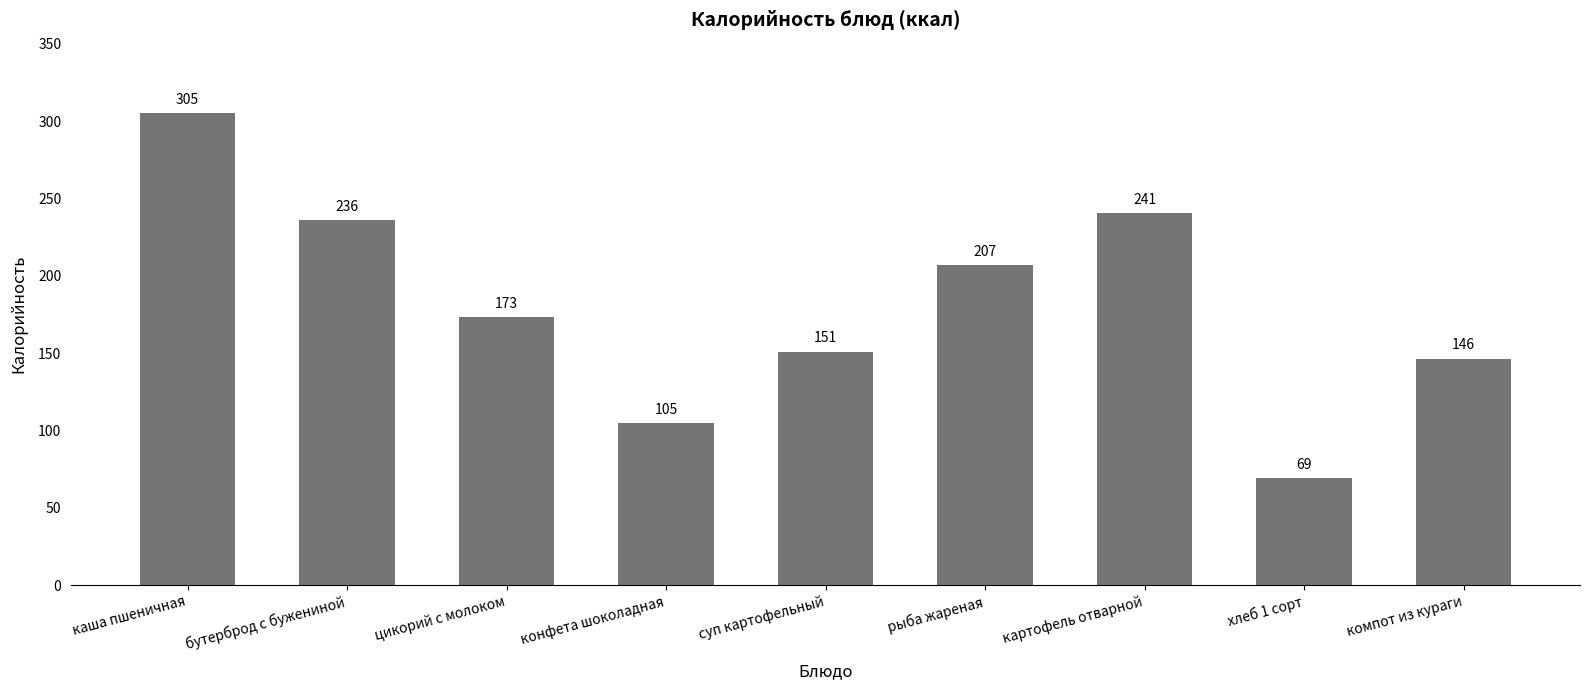

What is the label of the 1st bar from the right?

компот из кураги